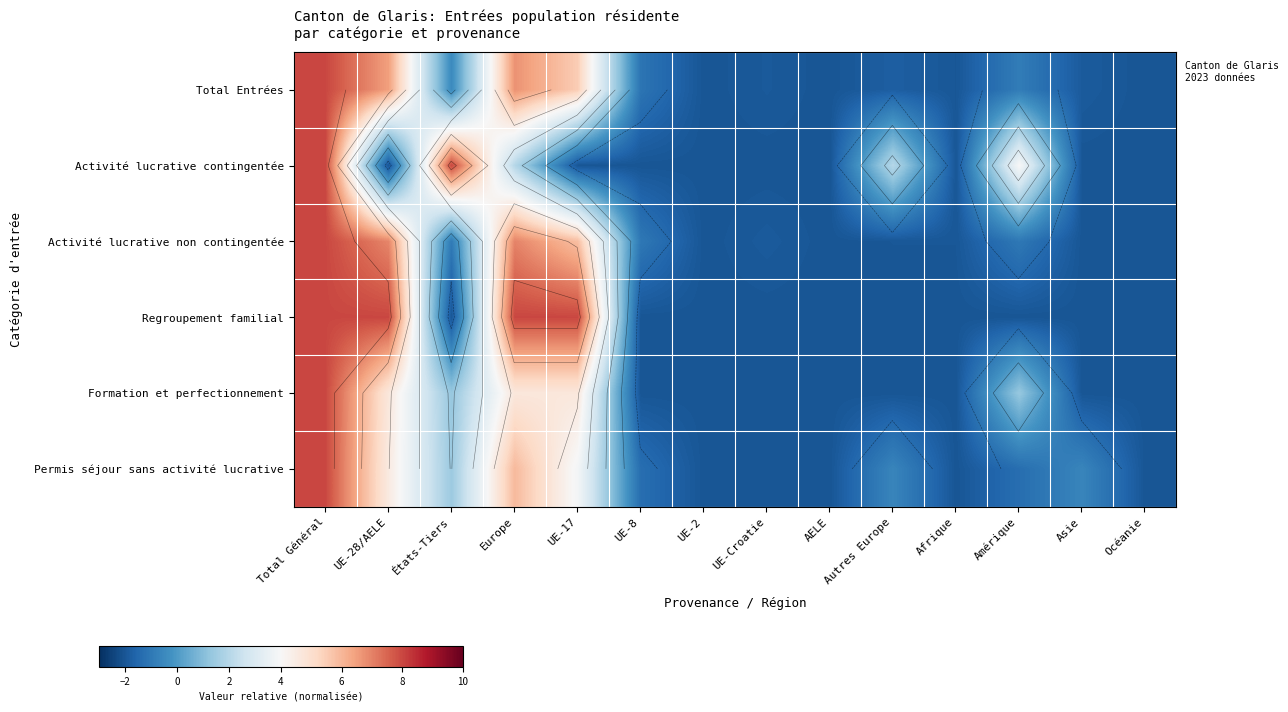

Which series changed the most between UE-28/AELE and Amérique?

Regroupement familial